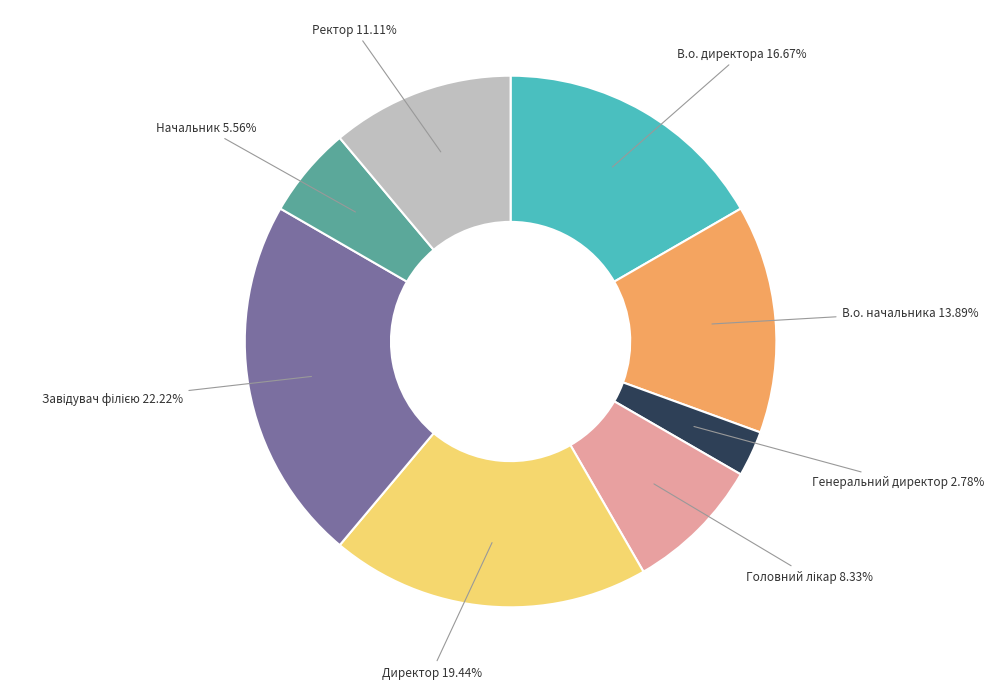

Does Директор represent more than half of the total?

No